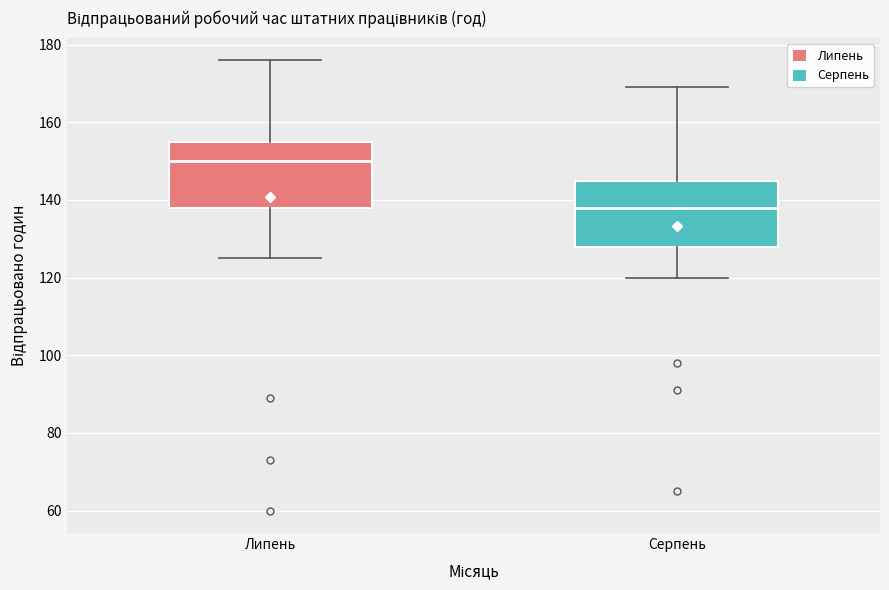

Which box's median line is the highest?

Липень